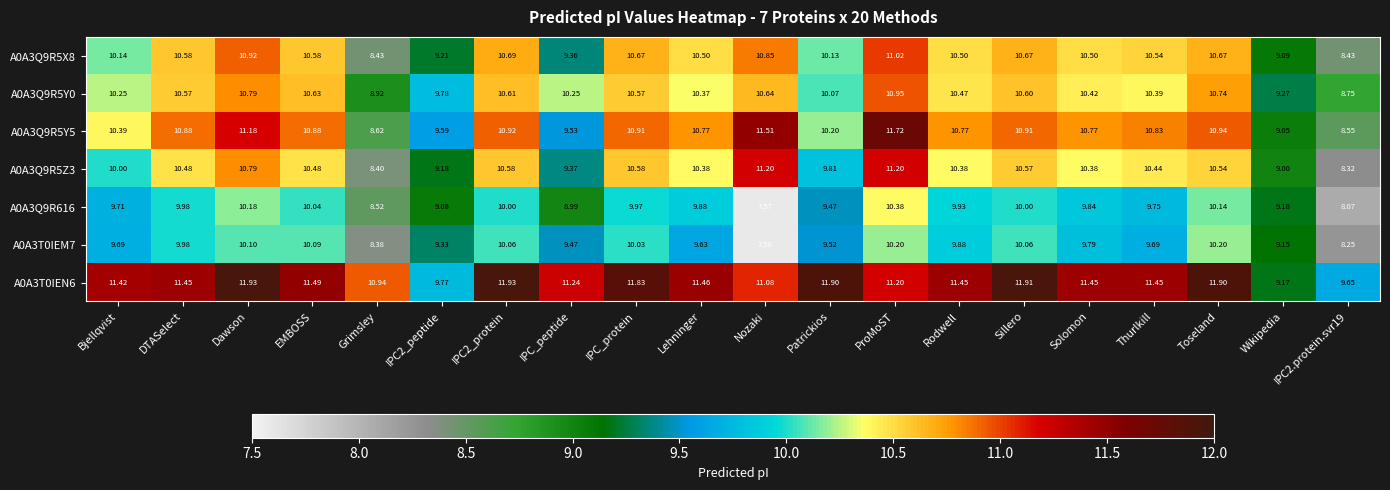

Rank the series at Bjellqvist from highest to lowest value.

A0A3T0IEN6, A0A3Q9R5Y5, A0A3Q9R5Y0, A0A3Q9R5X8, A0A3Q9R5Z3, A0A3Q9R616, A0A3T0IEM7